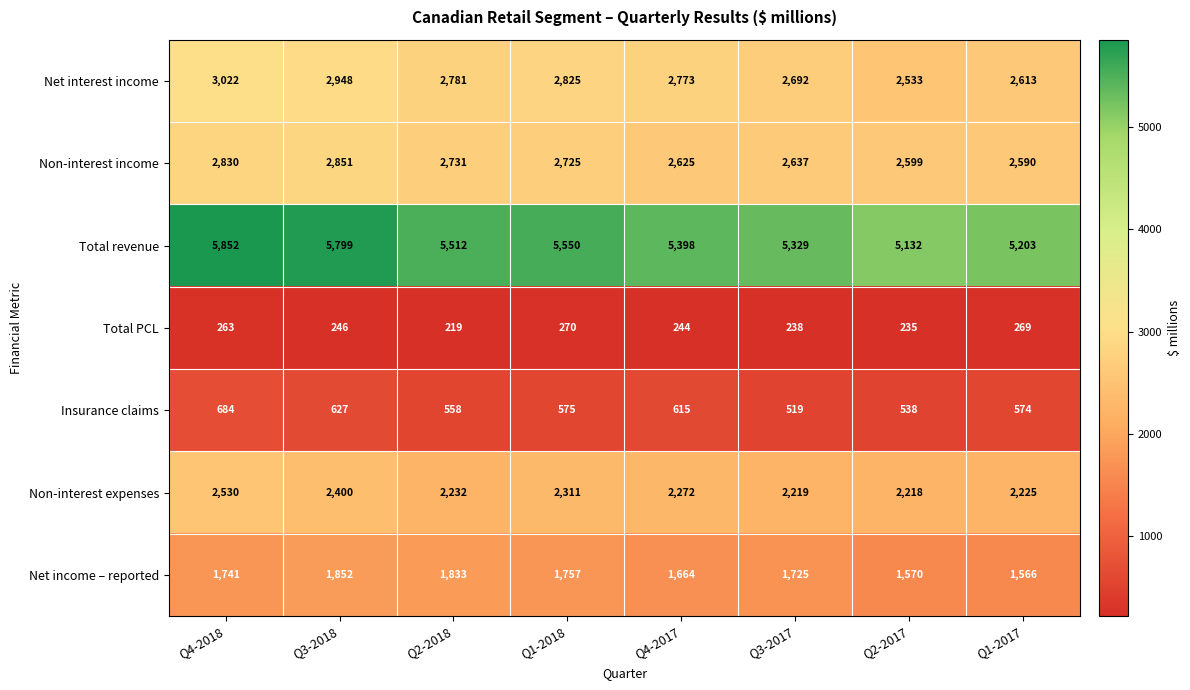

List the series in order of their peak value, highest first.

Total revenue, Net interest income, Non-interest income, Non-interest expenses, Net income – reported, Insurance claims, Total PCL